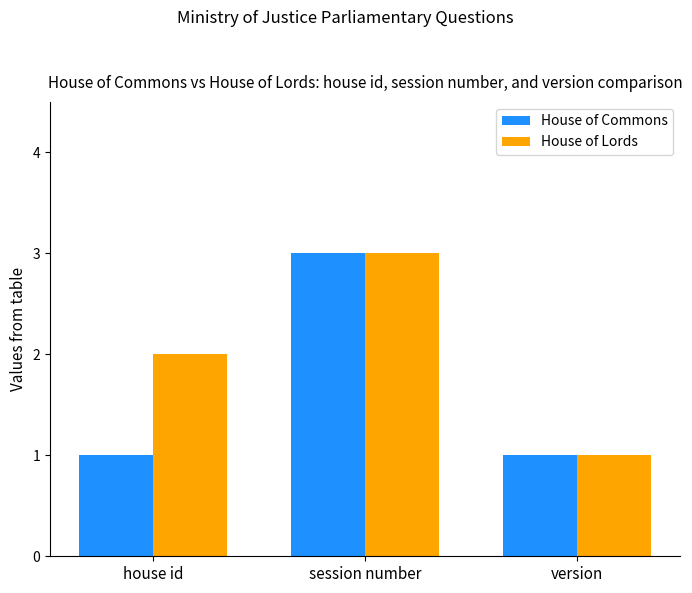

What is the total value across all series at house id?

3